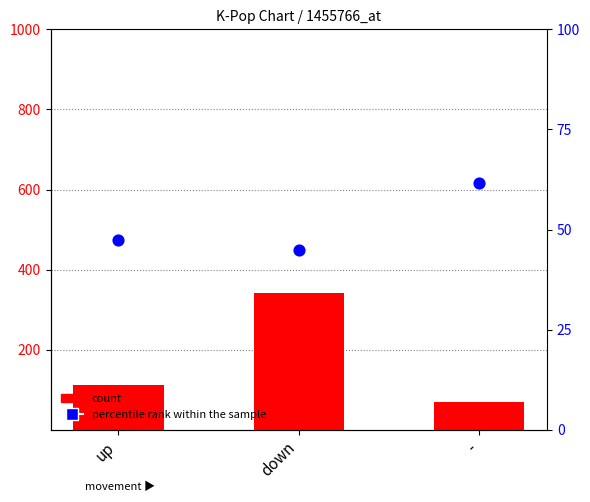

At which category is the sum across all series the highest?

down